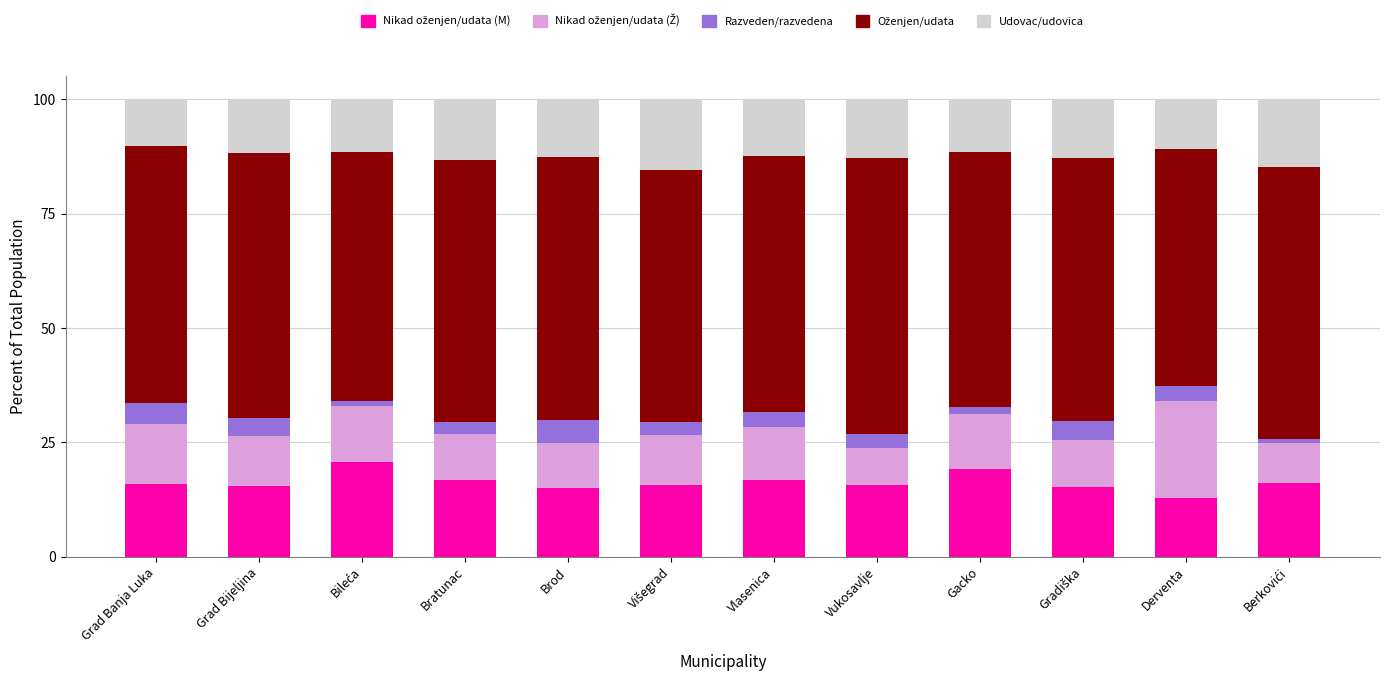

Does the chart contain any negative values?

No